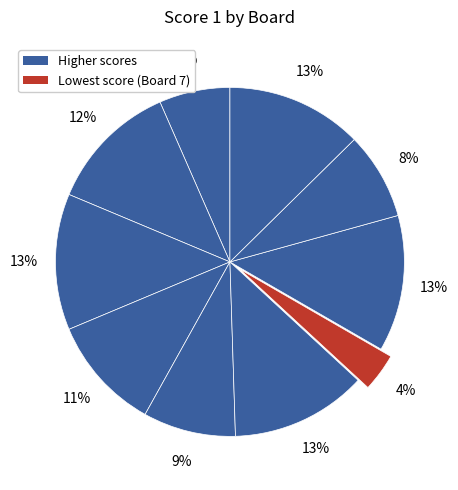

Is there a majority slice in this chart?

No